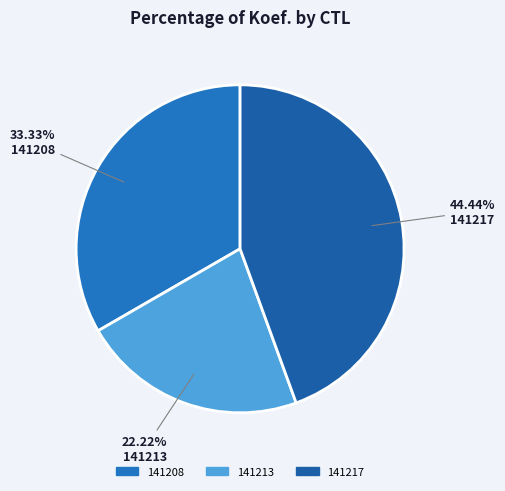

Does 141208 account for over 50% of the chart?

No